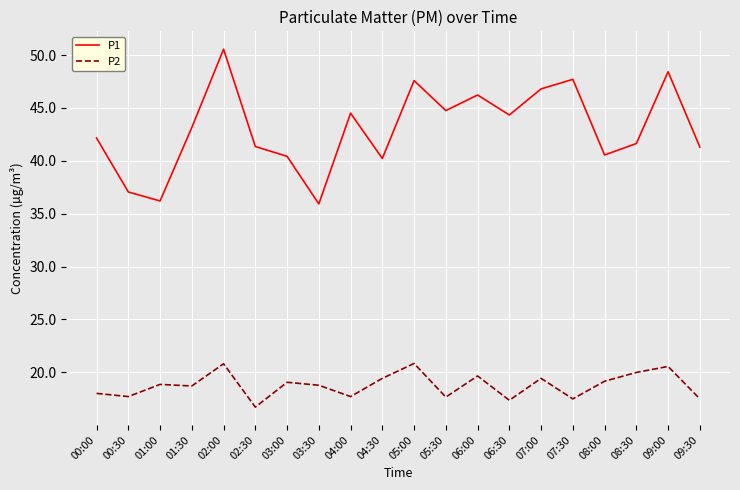

Which label corresponds to the smallest value in the chart?

02:30